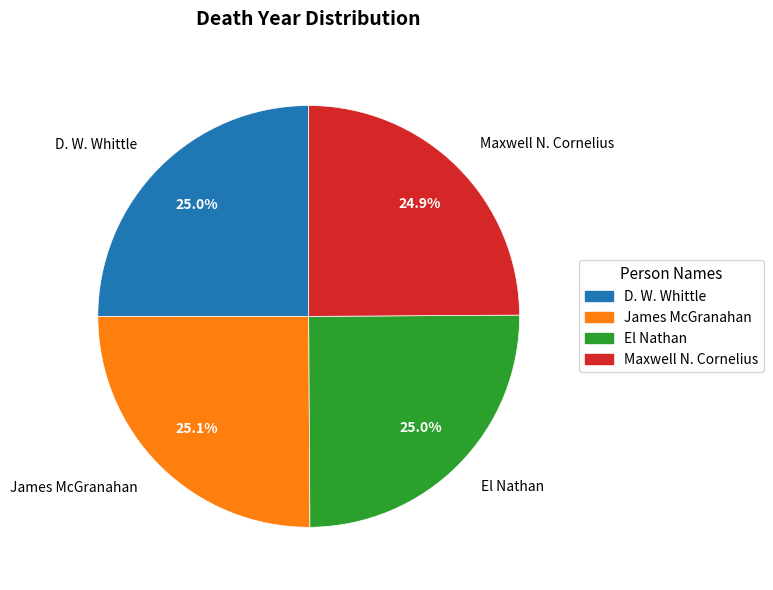

Is there any slice that represents more than half of the pie?

No